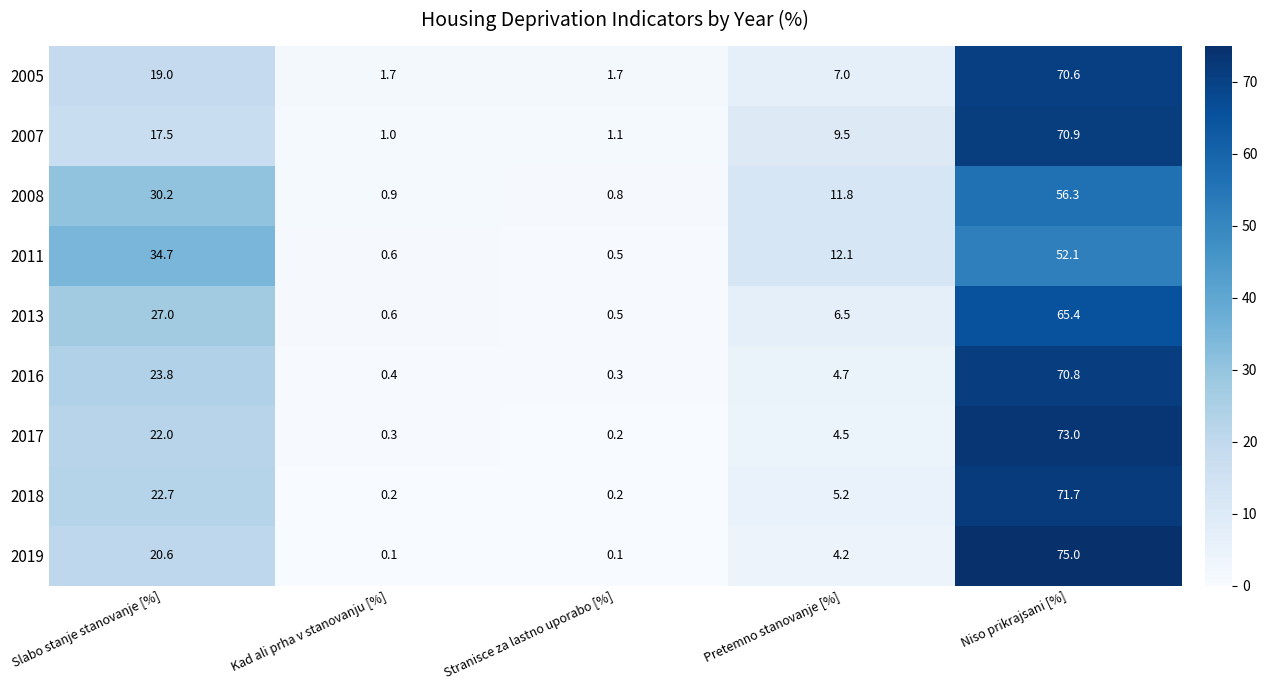

What is the approximate value of 2005 at Slabo stanje stanovanje [%]?

19.0